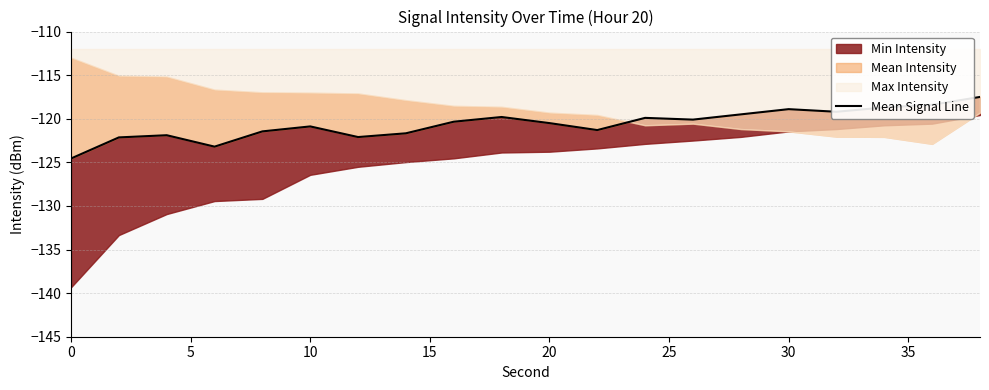

What is the approximate value at 30?

-122.1